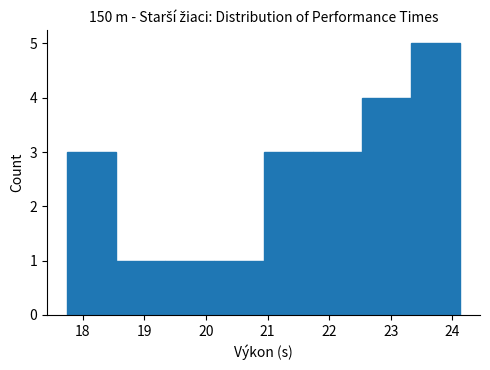

Over which range of the x-axis is the bar tallest?

23.3 to 24.1